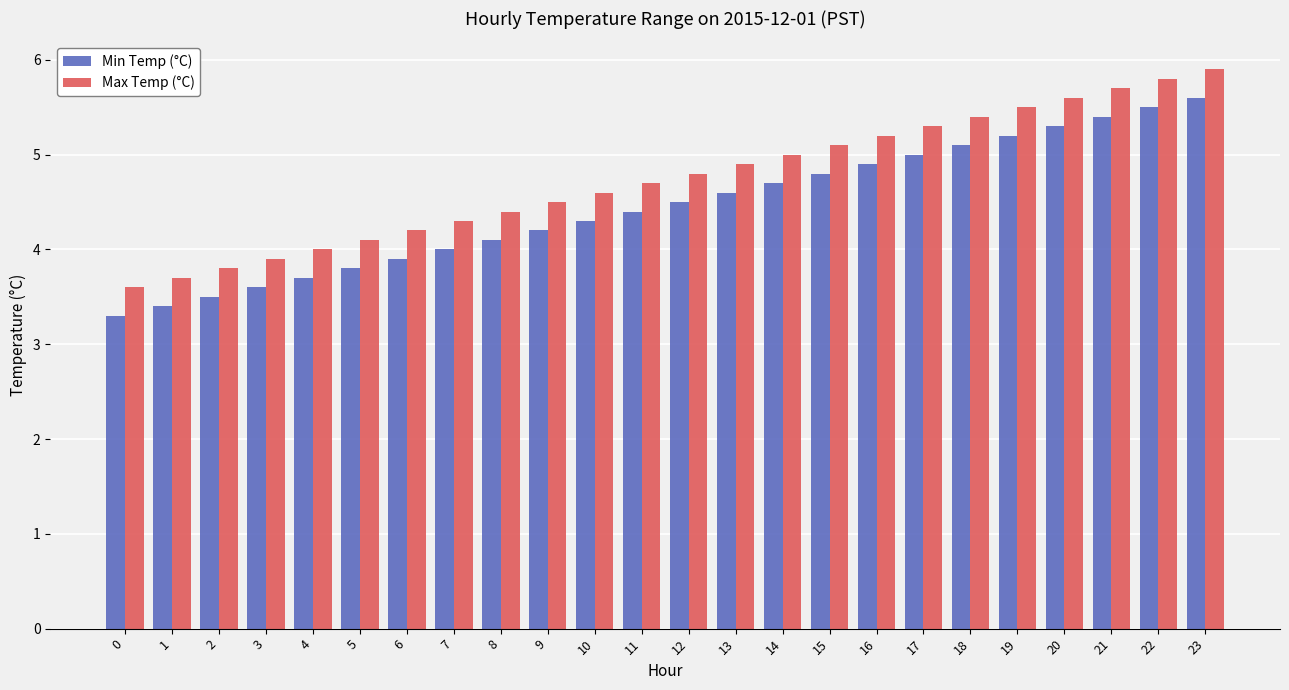

At which category is the sum across all series the highest?

23